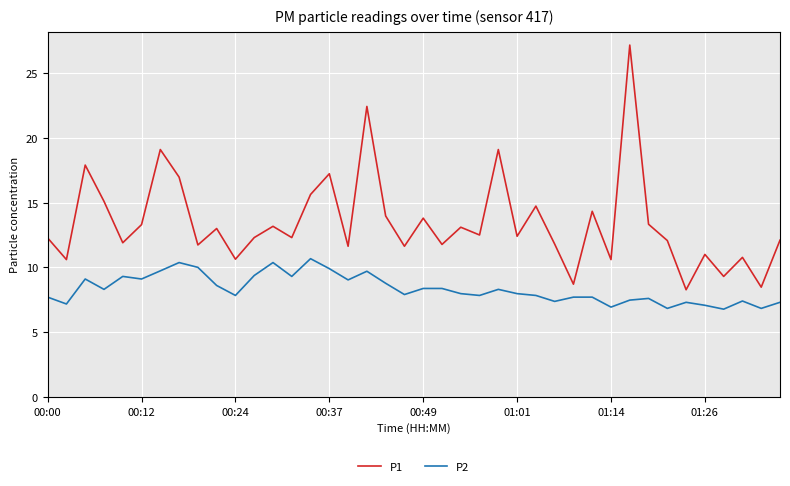

Which series has the largest total across all categories?

P1